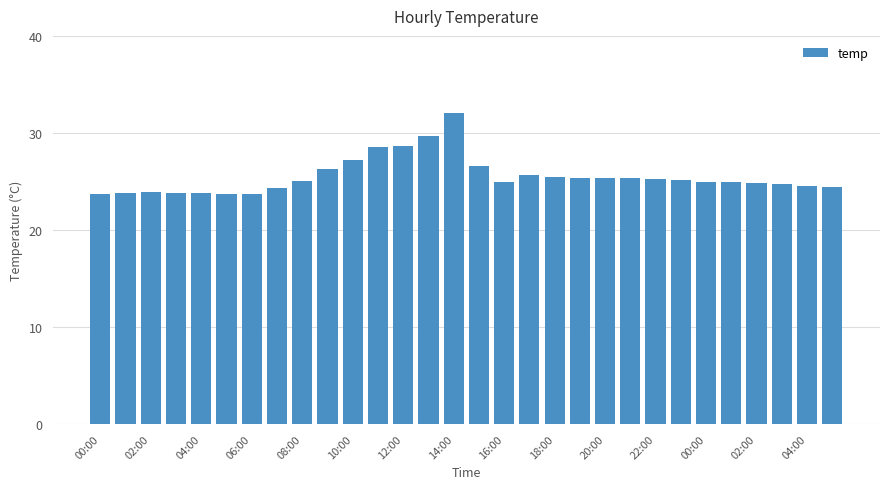

How many bars are there in total?

30